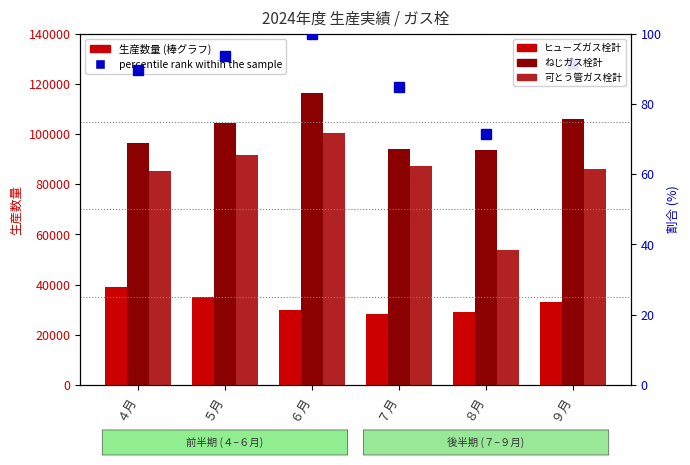

Which series has the largest total across all categories?

ねじガス栓計